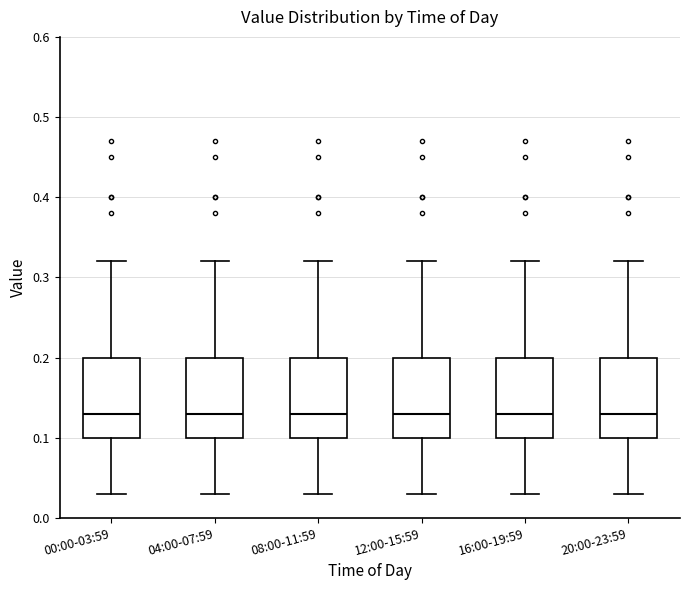

Reading left to right, read every box against the y-axis: the position of its median line, the range the box covers, and the ends of its whiskers. The values are not printed on the chart, so give them approximately, as read against the axis.

00:00-03:59: median 0.13, box 0.10 to 0.20, whiskers 0.03 to 0.32
04:00-07:59: median 0.13, box 0.10 to 0.20, whiskers 0.03 to 0.32
08:00-11:59: median 0.13, box 0.10 to 0.20, whiskers 0.03 to 0.32
12:00-15:59: median 0.13, box 0.10 to 0.20, whiskers 0.03 to 0.32
16:00-19:59: median 0.13, box 0.10 to 0.20, whiskers 0.03 to 0.32
20:00-23:59: median 0.13, box 0.10 to 0.20, whiskers 0.03 to 0.32